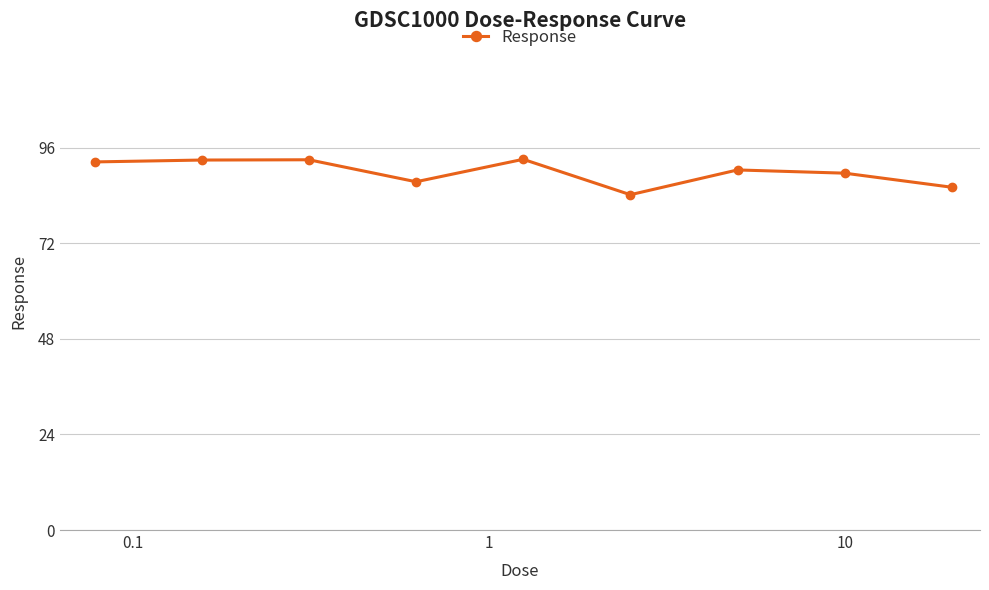

What is the difference between the second highest and second lowest values?

6.9